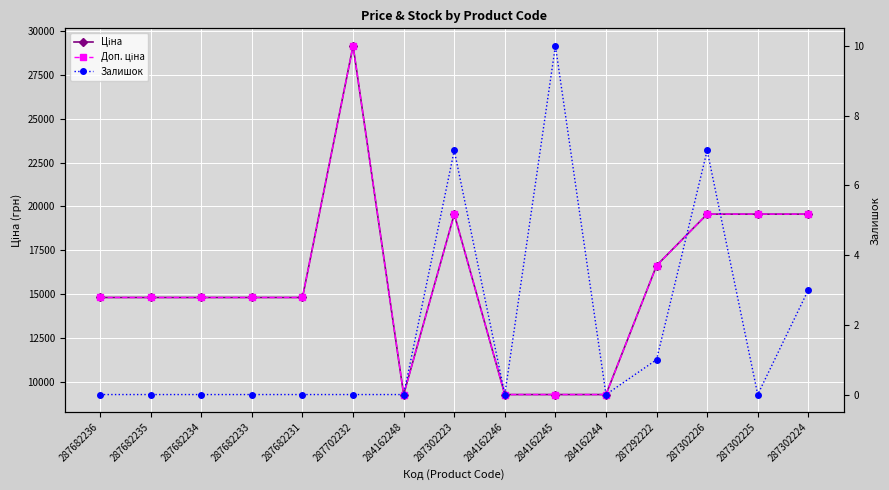

Does the chart display data point markers on the line(s)?

Yes